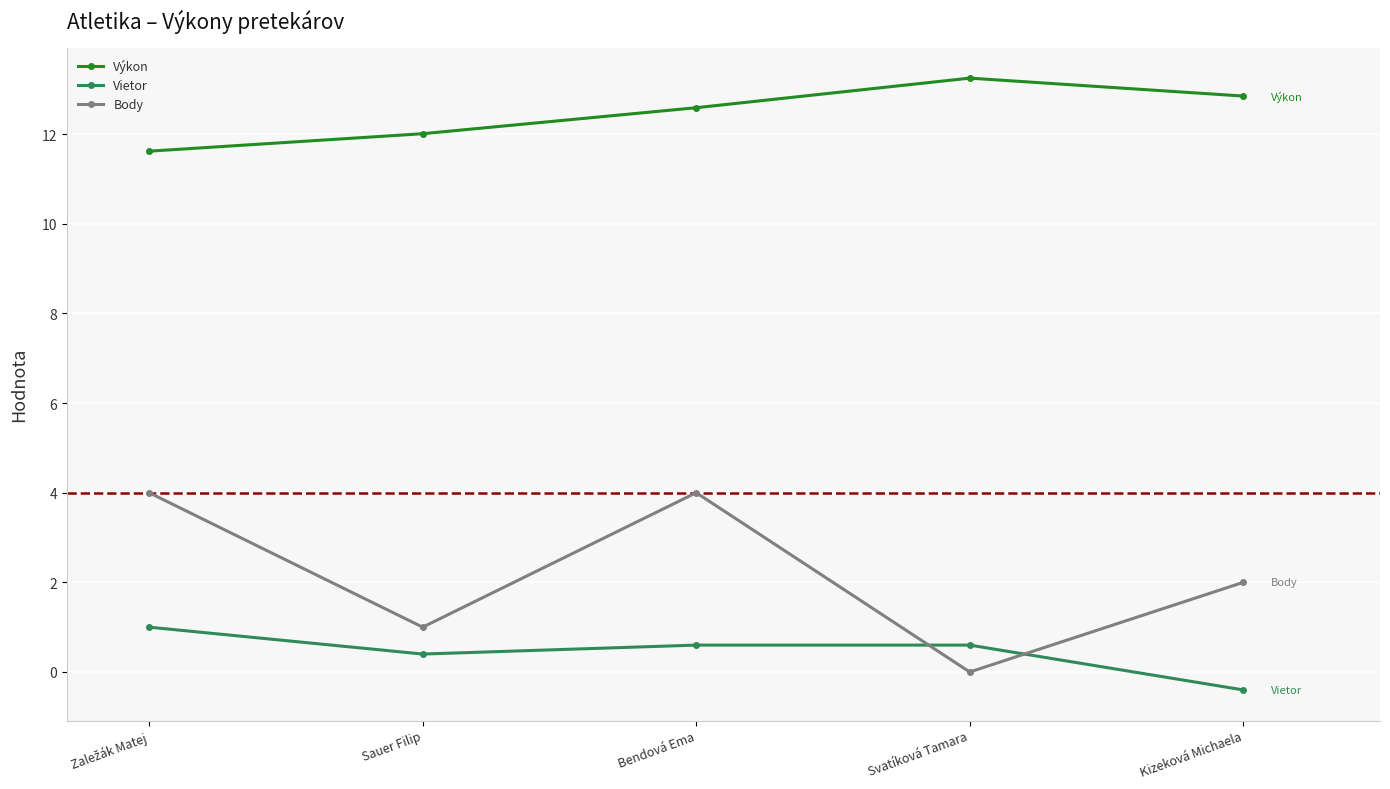

The value of Výkon at Kizeková Michaela is 12.8. True or false?

True